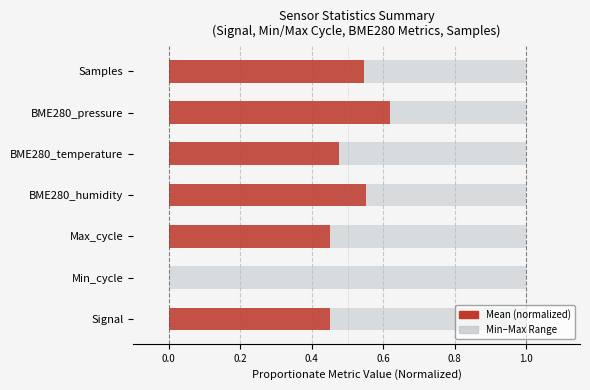

What is the difference between the maximum and minimum values in the Mean (normalized) series?

0.6